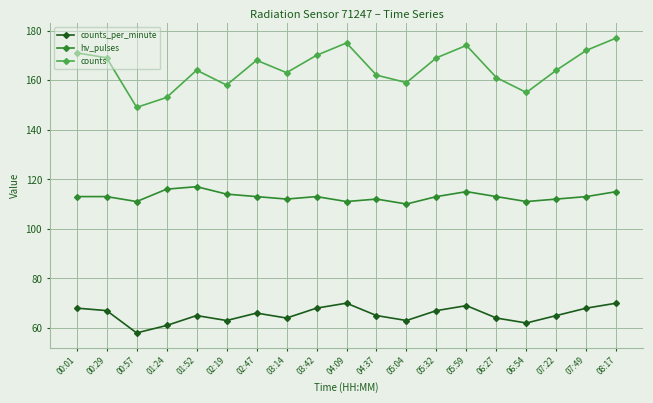

At which category does counts_per_minute reach its first local valley?

00:57